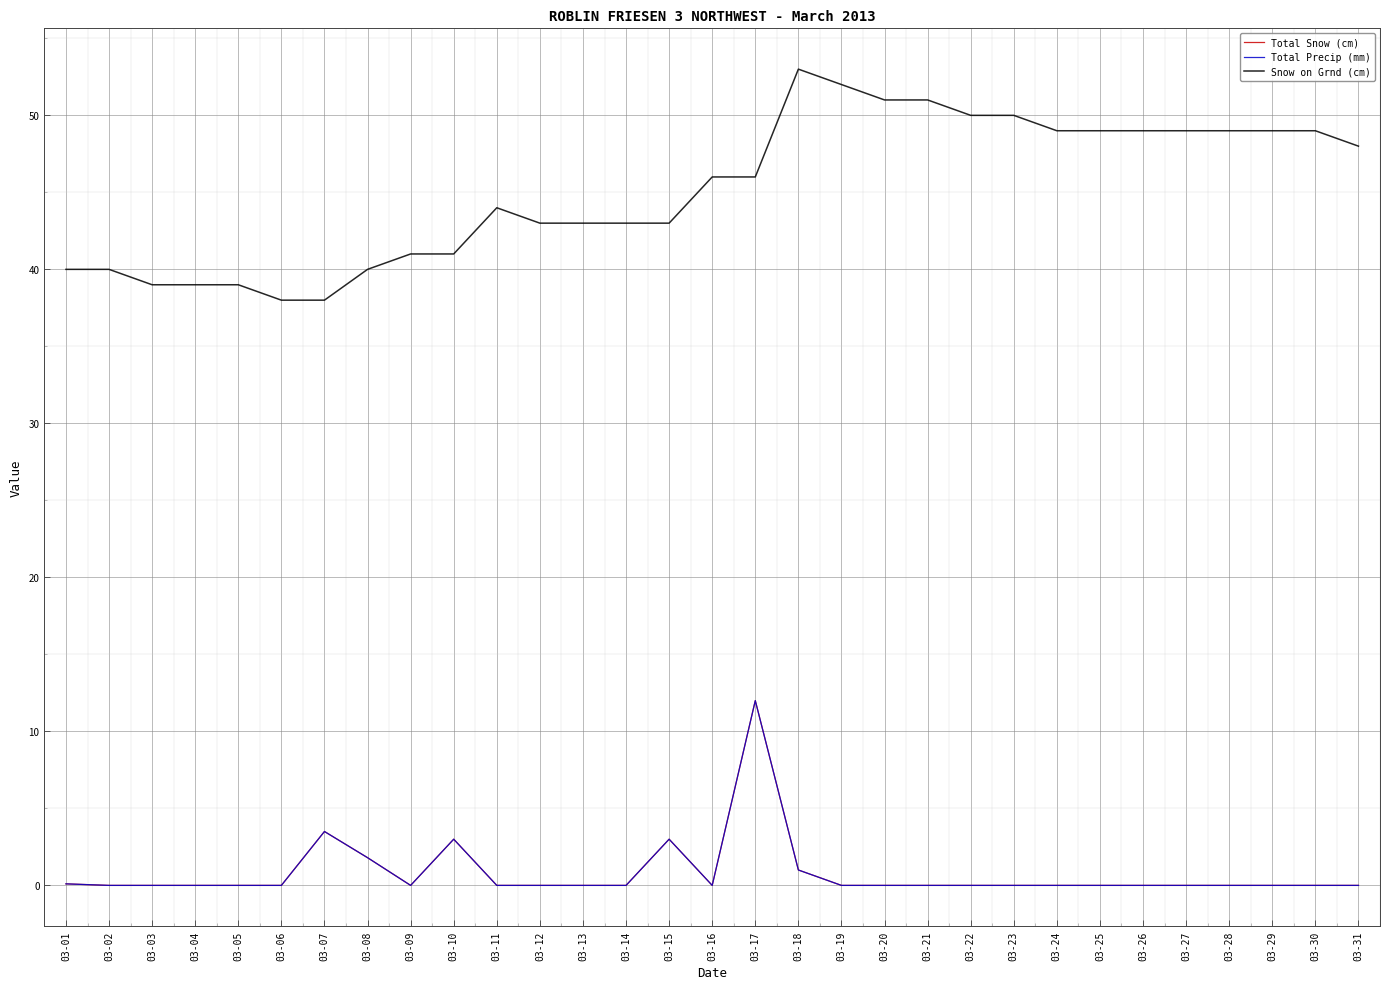

What is the spread (max minus min) of values at 03-27?

49.0